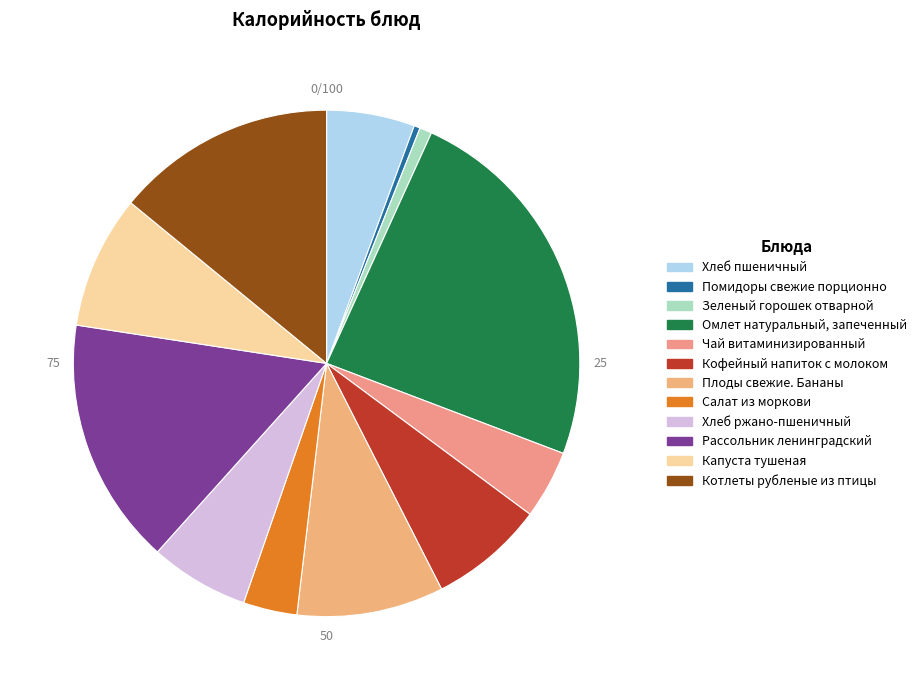

How many segments does this pie chart have?

12